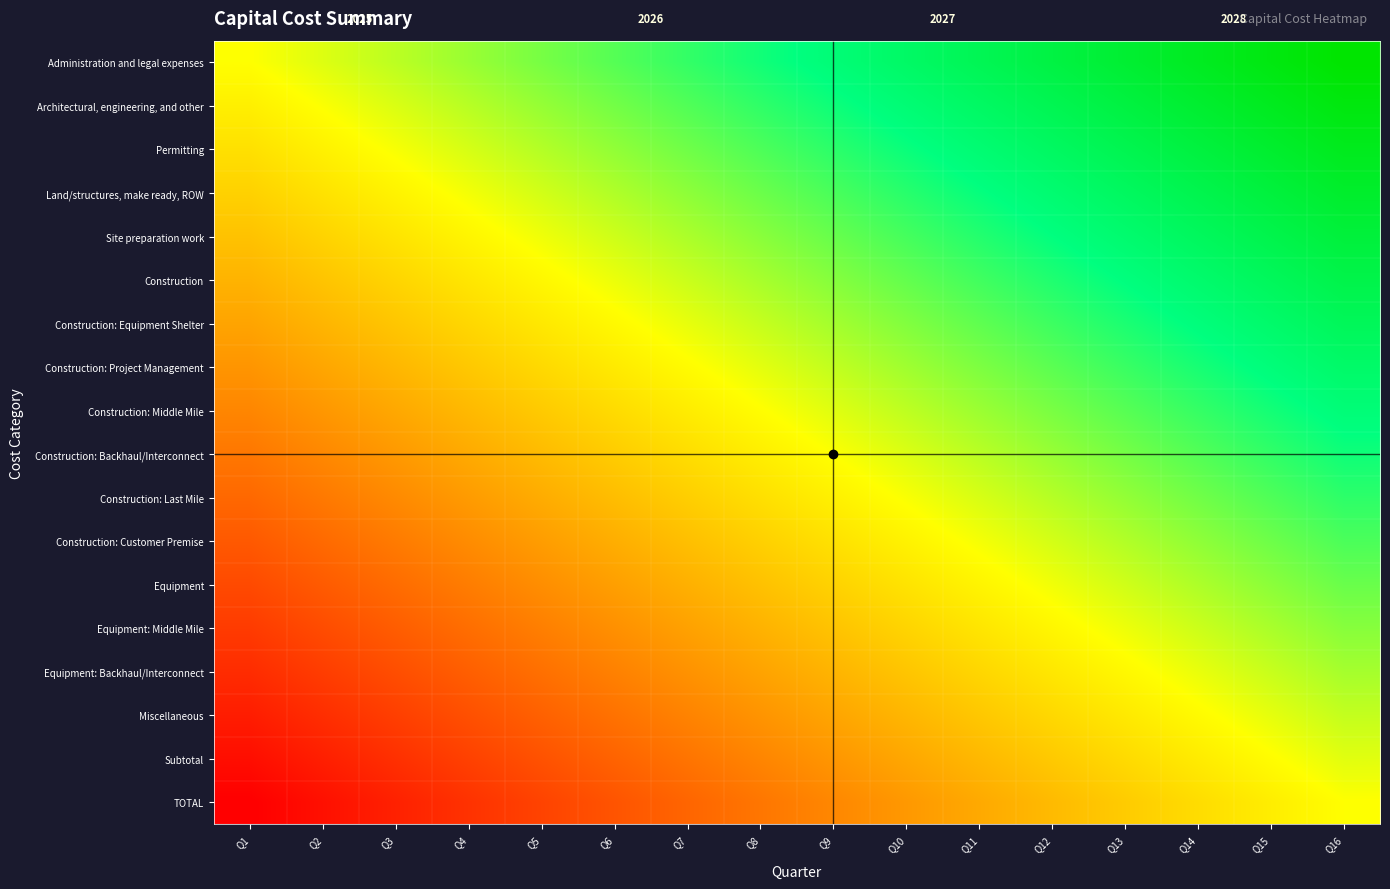

Reading right to left, extract all data points from this chart.

Administration and legal expenses: Q16=1.0	Q15=0.9	Q14=0.9	Q13=0.8	Q12=0.7	Q11=0.7	Q10=0.6	Q9=0.5	Q8=0.5	Q7=0.4	Q6=0.3	Q5=0.3	Q4=0.2	Q3=0.1	Q2=0.1	Q1=0.0
Architectural, engineering, and other: Q16=0.9	Q15=0.9	Q14=0.8	Q13=0.7	Q12=0.7	Q11=0.6	Q10=0.5	Q9=0.5	Q8=0.4	Q7=0.3	Q6=0.3	Q5=0.2	Q4=0.1	Q3=0.1	Q2=0.0	Q1=-0.1
Permitting: Q16=0.9	Q15=0.8	Q14=0.7	Q13=0.7	Q12=0.6	Q11=0.5	Q10=0.5	Q9=0.4	Q8=0.3	Q7=0.3	Q6=0.2	Q5=0.1	Q4=0.1	Q3=0.0	Q2=-0.1	Q1=-0.1
Land/structures, make ready, ROW: Q16=0.8	Q15=0.8	Q14=0.7	Q13=0.6	Q12=0.6	Q11=0.5	Q10=0.4	Q9=0.4	Q8=0.3	Q7=0.2	Q6=0.2	Q5=0.1	Q4=0.0	Q3=-0.0	Q2=-0.1	Q1=-0.2
Site preparation work: Q16=0.8	Q15=0.7	Q14=0.6	Q13=0.6	Q12=0.5	Q11=0.4	Q10=0.4	Q9=0.3	Q8=0.2	Q7=0.2	Q6=0.1	Q5=0.0	Q4=-0.0	Q3=-0.1	Q2=-0.2	Q1=-0.2
Construction: Q16=0.7	Q15=0.6	Q14=0.6	Q13=0.5	Q12=0.4	Q11=0.4	Q10=0.3	Q9=0.2	Q8=0.2	Q7=0.1	Q6=0.0	Q5=-0.0	Q4=-0.1	Q3=-0.2	Q2=-0.2	Q1=-0.3
Construction: Equipment Shelter: Q16=0.6	Q15=0.6	Q14=0.5	Q13=0.4	Q12=0.4	Q11=0.3	Q10=0.2	Q9=0.2	Q8=0.1	Q7=0.0	Q6=-0.0	Q5=-0.1	Q4=-0.2	Q3=-0.2	Q2=-0.3	Q1=-0.4
Construction: Project Management: Q16=0.6	Q15=0.5	Q14=0.5	Q13=0.4	Q12=0.3	Q11=0.3	Q10=0.2	Q9=0.1	Q8=0.1	Q7=-0.0	Q6=-0.1	Q5=-0.1	Q4=-0.2	Q3=-0.3	Q2=-0.3	Q1=-0.4
Construction: Middle Mile: Q16=0.5	Q15=0.5	Q14=0.4	Q13=0.3	Q12=0.3	Q11=0.2	Q10=0.1	Q9=0.1	Q8=-0.0	Q7=-0.1	Q6=-0.1	Q5=-0.2	Q4=-0.3	Q3=-0.3	Q2=-0.4	Q1=-0.5
Construction: Backhaul/Interconnect: Q16=0.5	Q15=0.4	Q14=0.3	Q13=0.3	Q12=0.2	Q11=0.1	Q10=0.1	Q9=0.0	Q8=-0.1	Q7=-0.1	Q6=-0.2	Q5=-0.3	Q4=-0.3	Q3=-0.4	Q2=-0.5	Q1=-0.5
Construction: Last Mile: Q16=0.4	Q15=0.3	Q14=0.3	Q13=0.2	Q12=0.1	Q11=0.1	Q10=0.0	Q9=-0.1	Q8=-0.1	Q7=-0.2	Q6=-0.3	Q5=-0.3	Q4=-0.4	Q3=-0.5	Q2=-0.5	Q1=-0.6
Construction: Customer Premise: Q16=0.4	Q15=0.3	Q14=0.2	Q13=0.2	Q12=0.1	Q11=0.0	Q10=-0.0	Q9=-0.1	Q8=-0.2	Q7=-0.2	Q6=-0.3	Q5=-0.4	Q4=-0.4	Q3=-0.5	Q2=-0.6	Q1=-0.6
Equipment: Q16=0.3	Q15=0.2	Q14=0.2	Q13=0.1	Q12=0.0	Q11=-0.0	Q10=-0.1	Q9=-0.2	Q8=-0.2	Q7=-0.3	Q6=-0.4	Q5=-0.4	Q4=-0.5	Q3=-0.6	Q2=-0.6	Q1=-0.7
Equipment: Middle Mile: Q16=0.2	Q15=0.2	Q14=0.1	Q13=0.0	Q12=-0.0	Q11=-0.1	Q10=-0.2	Q9=-0.2	Q8=-0.3	Q7=-0.4	Q6=-0.4	Q5=-0.5	Q4=-0.6	Q3=-0.6	Q2=-0.7	Q1=-0.8
Equipment: Backhaul/Interconnect: Q16=0.2	Q15=0.1	Q14=0.0	Q13=-0.0	Q12=-0.1	Q11=-0.2	Q10=-0.2	Q9=-0.3	Q8=-0.4	Q7=-0.4	Q6=-0.5	Q5=-0.6	Q4=-0.6	Q3=-0.7	Q2=-0.8	Q1=-0.8
Miscellaneous: Q16=0.1	Q15=0.1	Q14=-0.0	Q13=-0.1	Q12=-0.1	Q11=-0.2	Q10=-0.3	Q9=-0.3	Q8=-0.4	Q7=-0.5	Q6=-0.5	Q5=-0.6	Q4=-0.7	Q3=-0.7	Q2=-0.8	Q1=-0.9
Subtotal: Q16=0.1	Q15=-0.0	Q14=-0.1	Q13=-0.1	Q12=-0.2	Q11=-0.3	Q10=-0.3	Q9=-0.4	Q8=-0.5	Q7=-0.5	Q6=-0.6	Q5=-0.7	Q4=-0.7	Q3=-0.8	Q2=-0.9	Q1=-0.9
TOTAL: Q16=0.0	Q15=-0.1	Q14=-0.1	Q13=-0.2	Q12=-0.3	Q11=-0.3	Q10=-0.4	Q9=-0.5	Q8=-0.5	Q7=-0.6	Q6=-0.7	Q5=-0.7	Q4=-0.8	Q3=-0.9	Q2=-0.9	Q1=-1.0